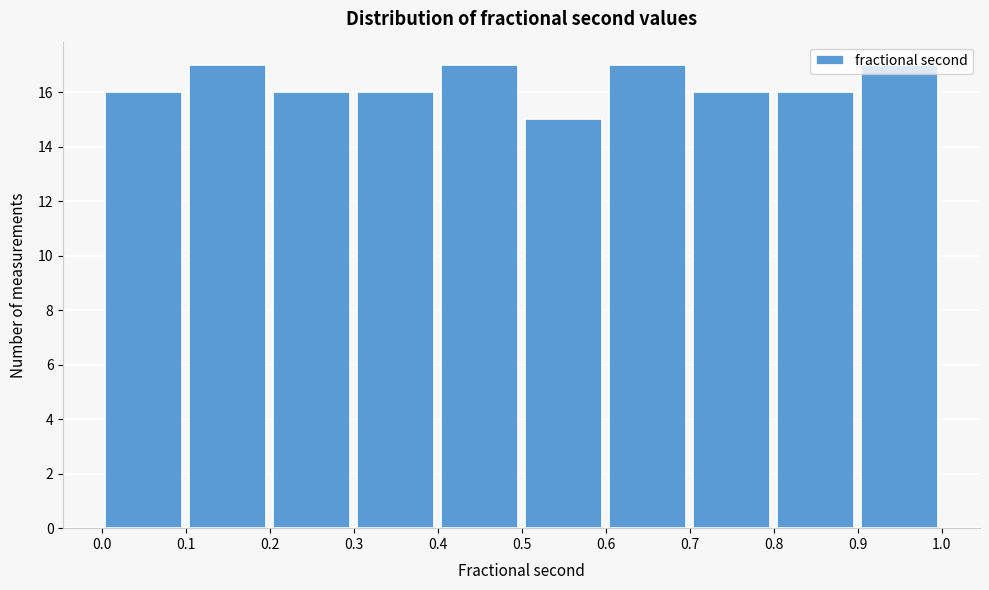

Reading left to right, transcribe this chart: for each bar, give the range it covers on the x-axis and its height. The values are not printed on the chart, so give them approximately, as read against the axis.

0.0 to 0.1: 16
0.1 to 0.2: 17
0.2 to 0.3: 16
0.3 to 0.4: 16
0.4 to 0.5: 17
0.5 to 0.6: 15
0.6 to 0.7: 17
0.7 to 0.8: 16
0.8 to 0.9: 16
0.9 to 1.0: 17